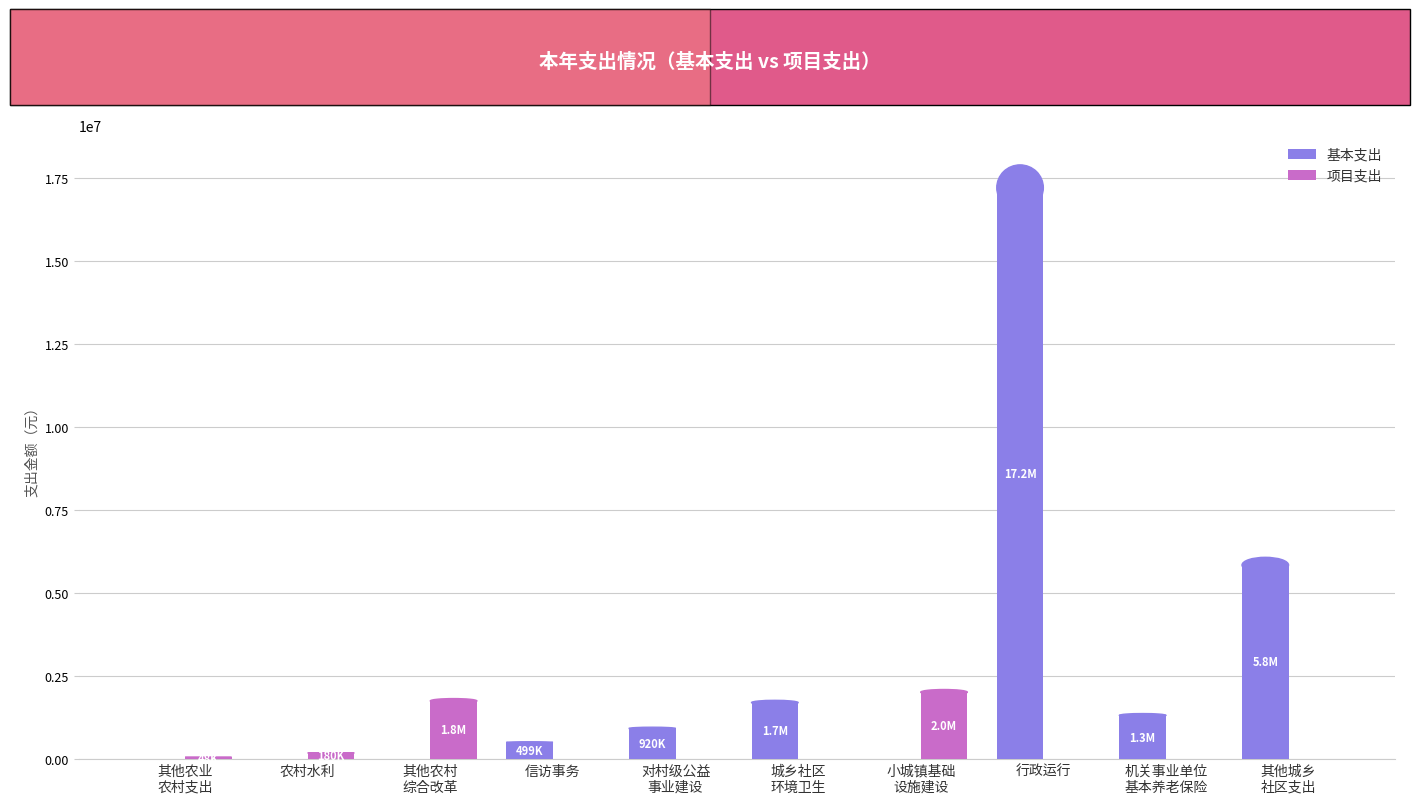

Which series has the widest spread of values?

基本支出